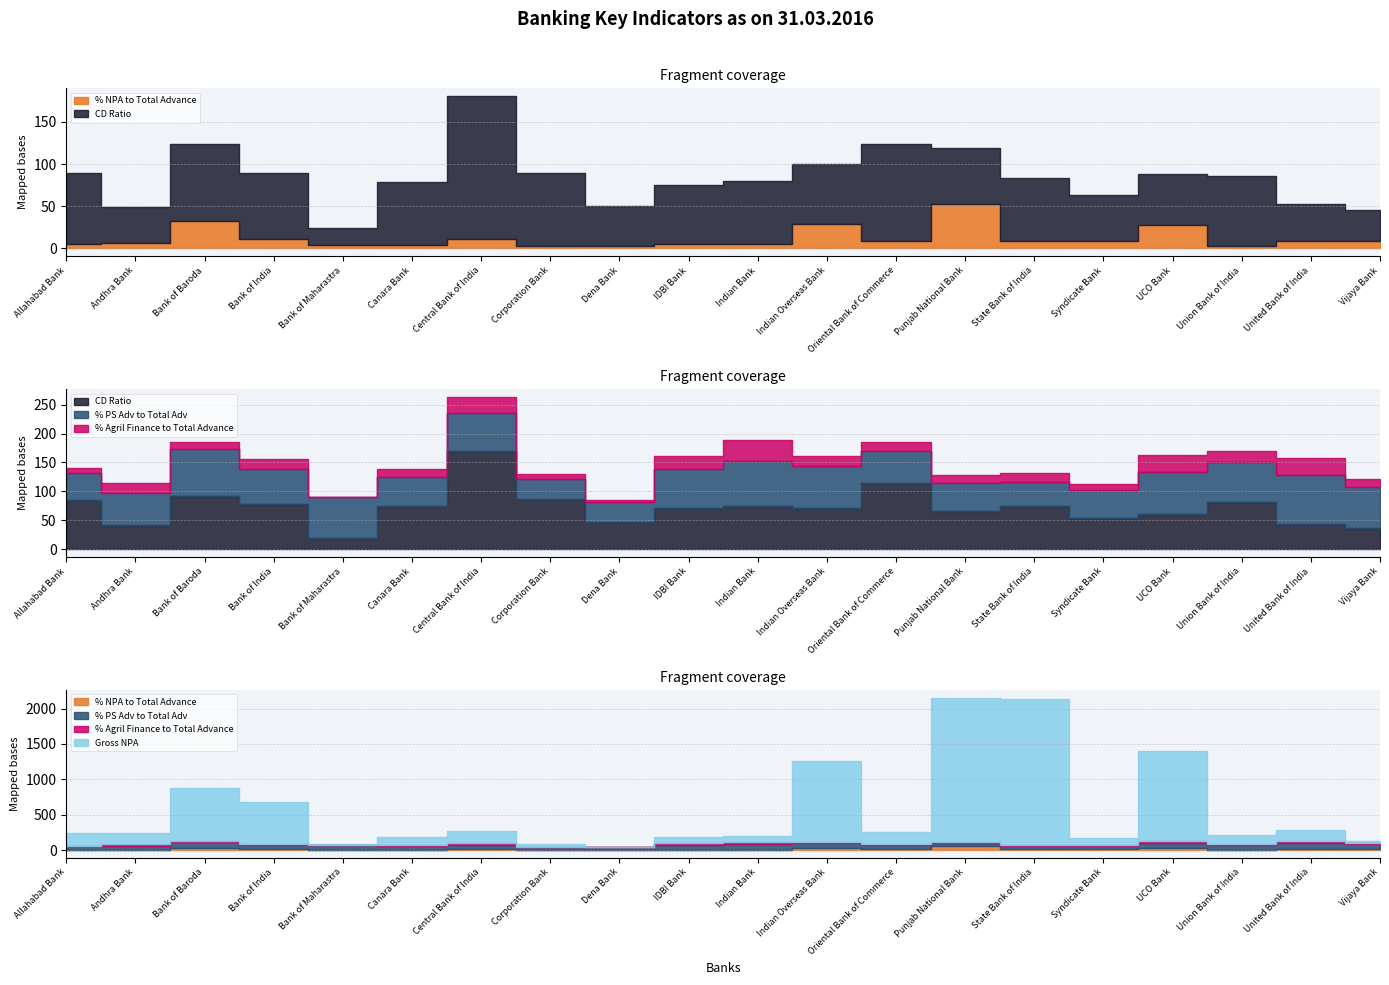

The % Agril Finance to Total Advance series shows 14.9 at State Bank of India. True or false?

True